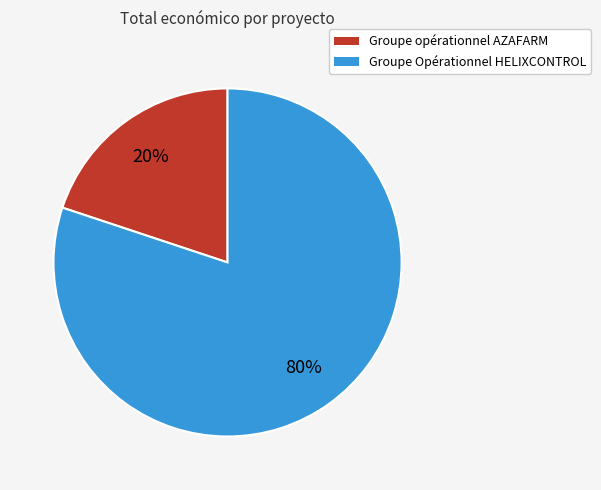

To the nearest percent, what is the difference between the Groupe Opérationnel HELIXCONTROL and Groupe opérationnel AZAFARM slice percentages?

60%